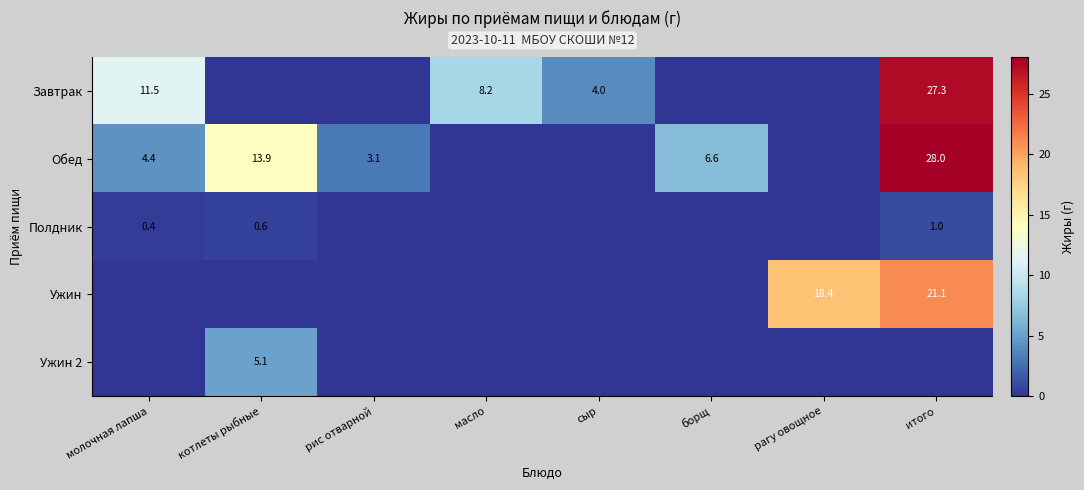

What is the difference between the Завтрак values at масло and молочная лапша?

3.3